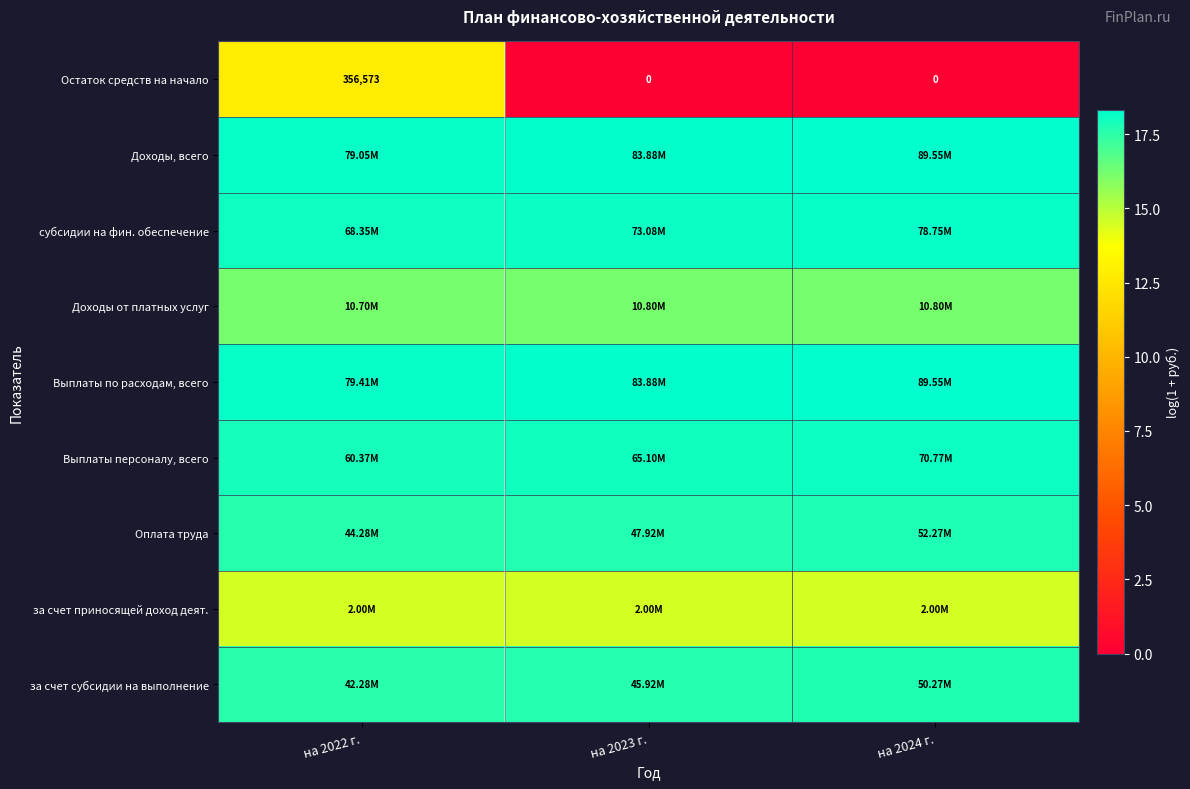

Is it true that Доходы, всего equals 18.3 at на 2024 г.?

True